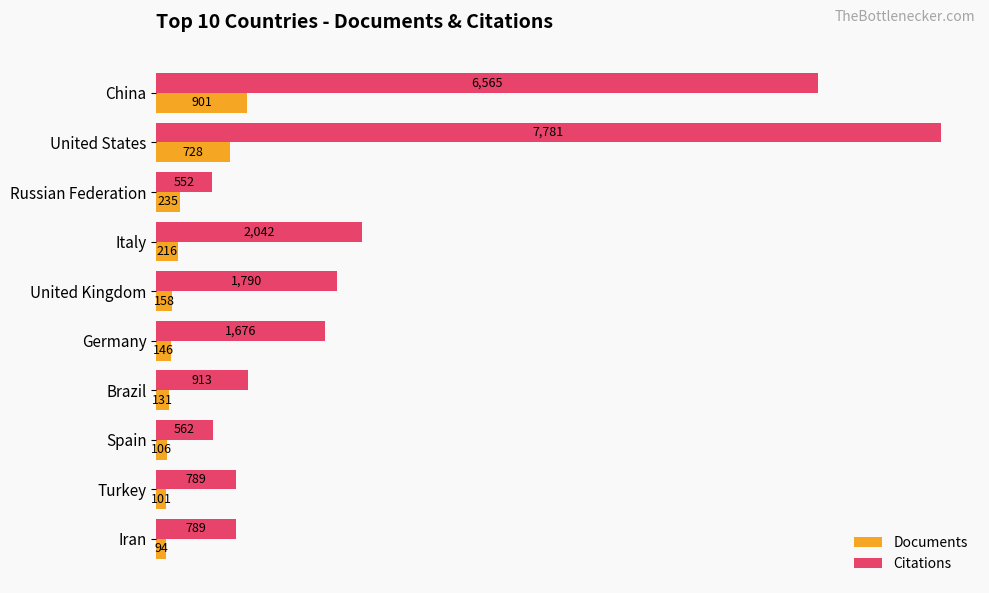

Rank the series by their maximum value, from highest to lowest.

Citations, Documents